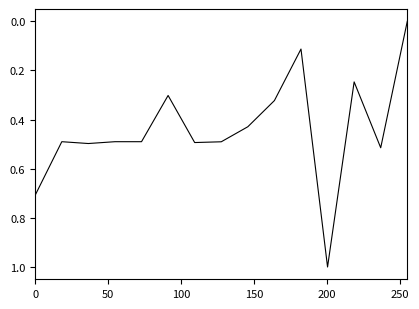

What is the difference between the maximum and minimum values?

1.0